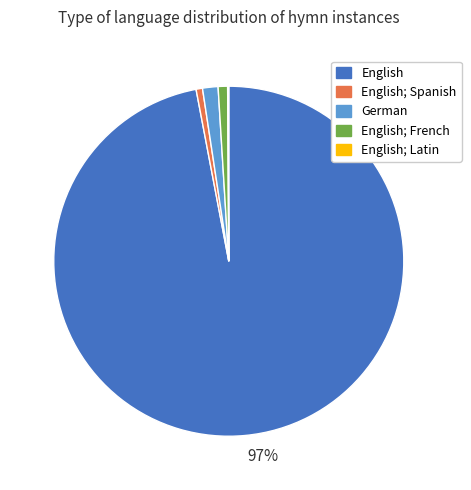

To the nearest percent, what is the average slice percentage?

20%